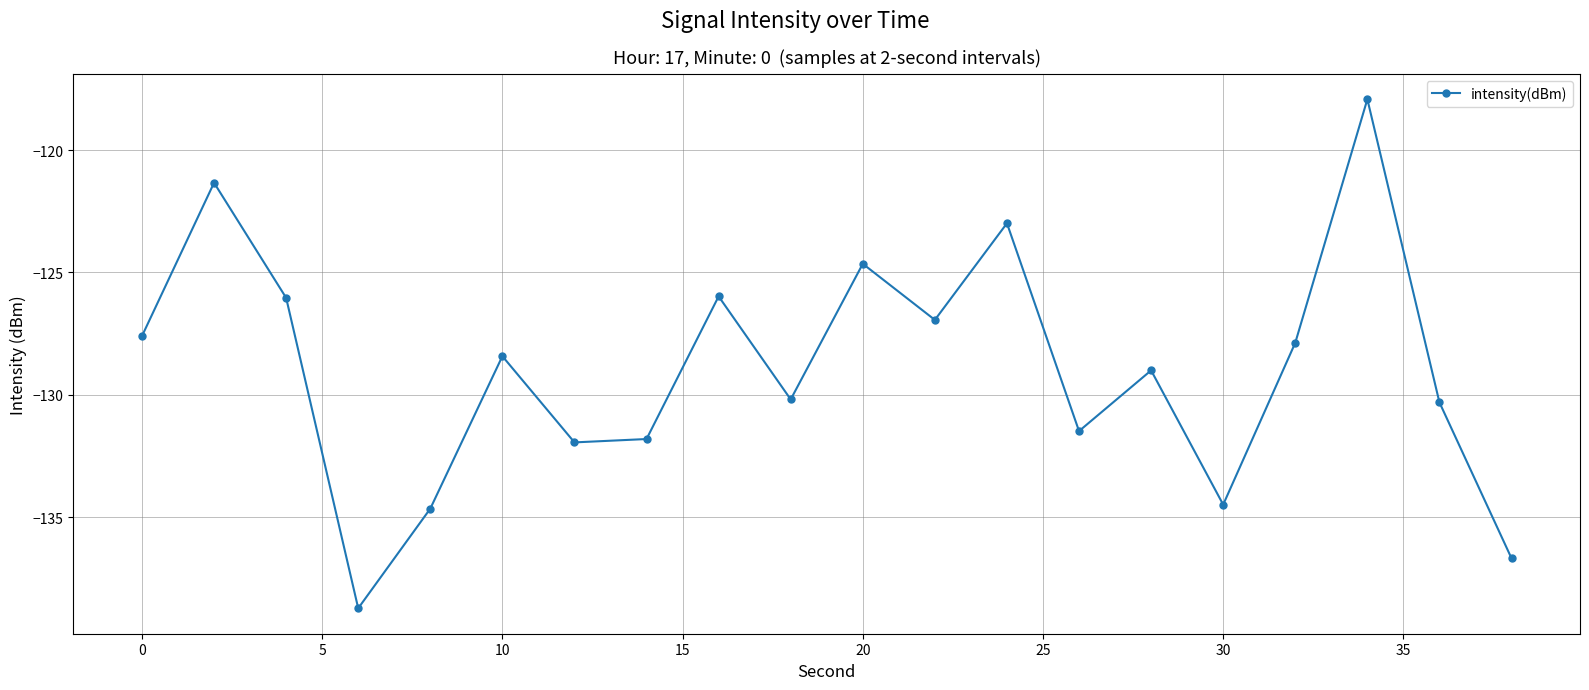

What is the maximum value shown in the chart?

-117.9